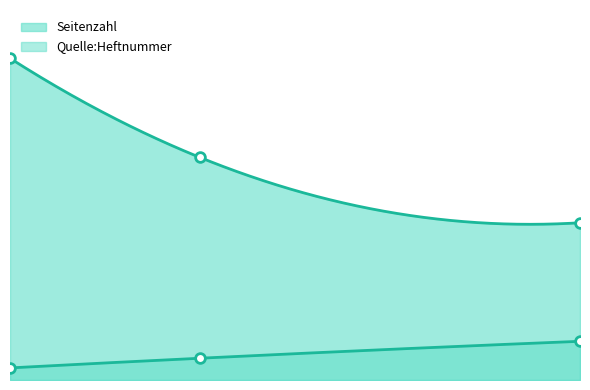

Count the Quelle:Heftnummer values in the range 5 to 16.

3